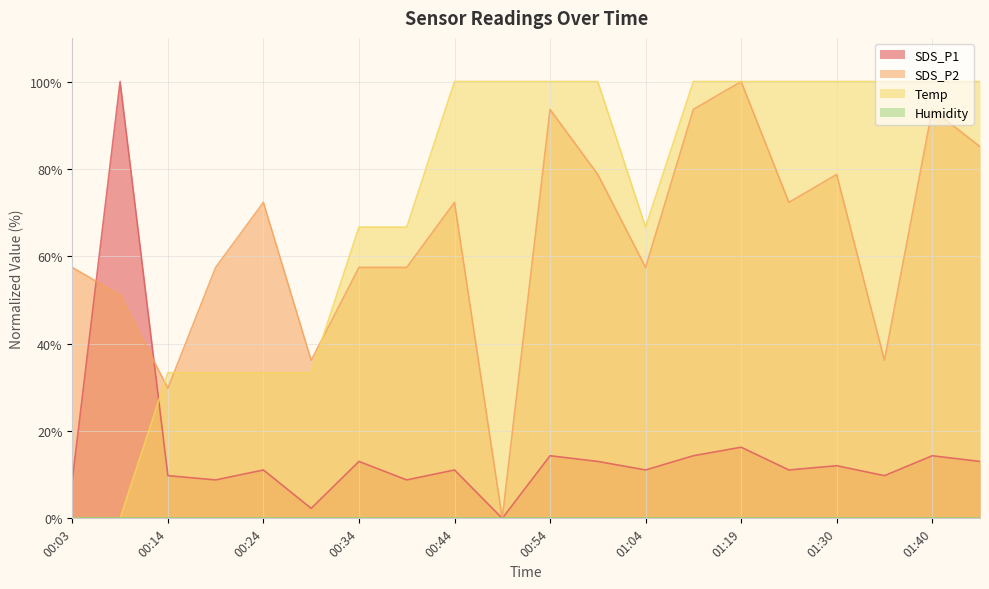

What is the value of the SDS_P1 point at the 8th from the left?

8.8